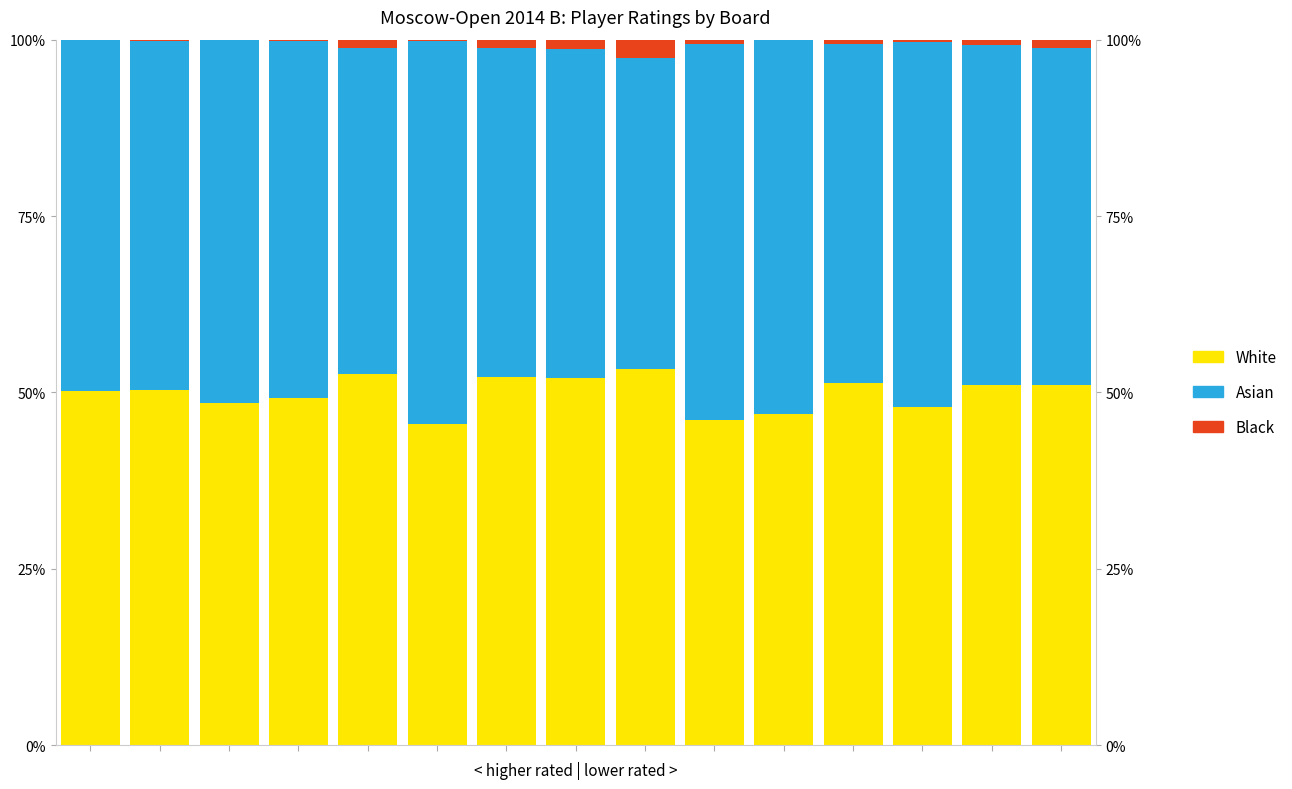

What is the value of the Asian bar at the 6th from the left?

54.3